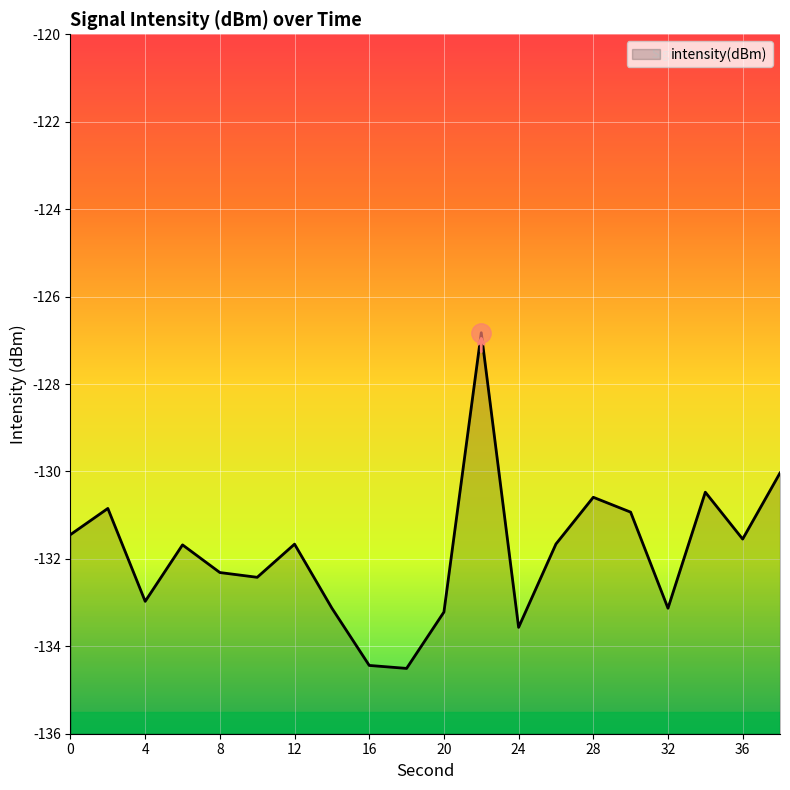

True or false: there are more than 0 points higher than both neighbors.

True